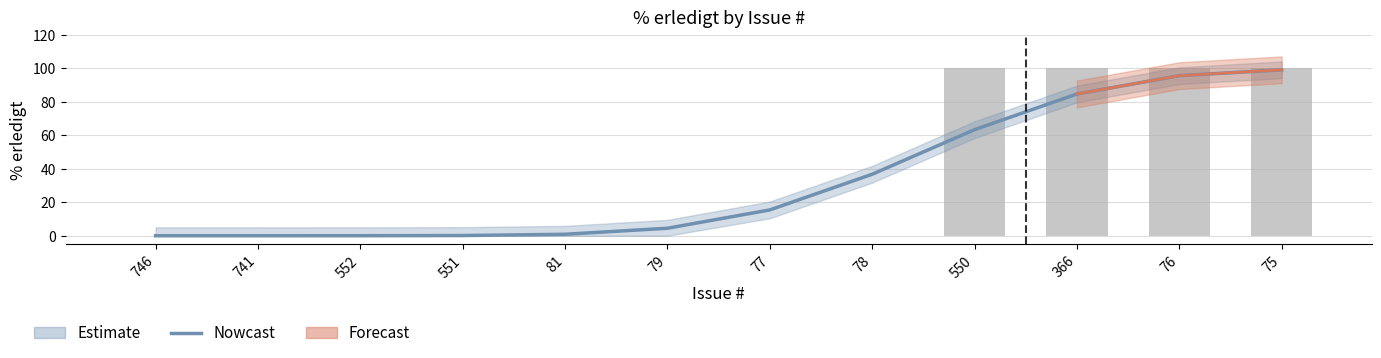

Reading left to right, list all the values displayed in this chart.

746=0.0	741=0.0	552=0.0	551=0.1	81=0.9	79=4.5	77=15.4	78=36.7	550=63.3	366=84.6	76=95.5	75=99.0